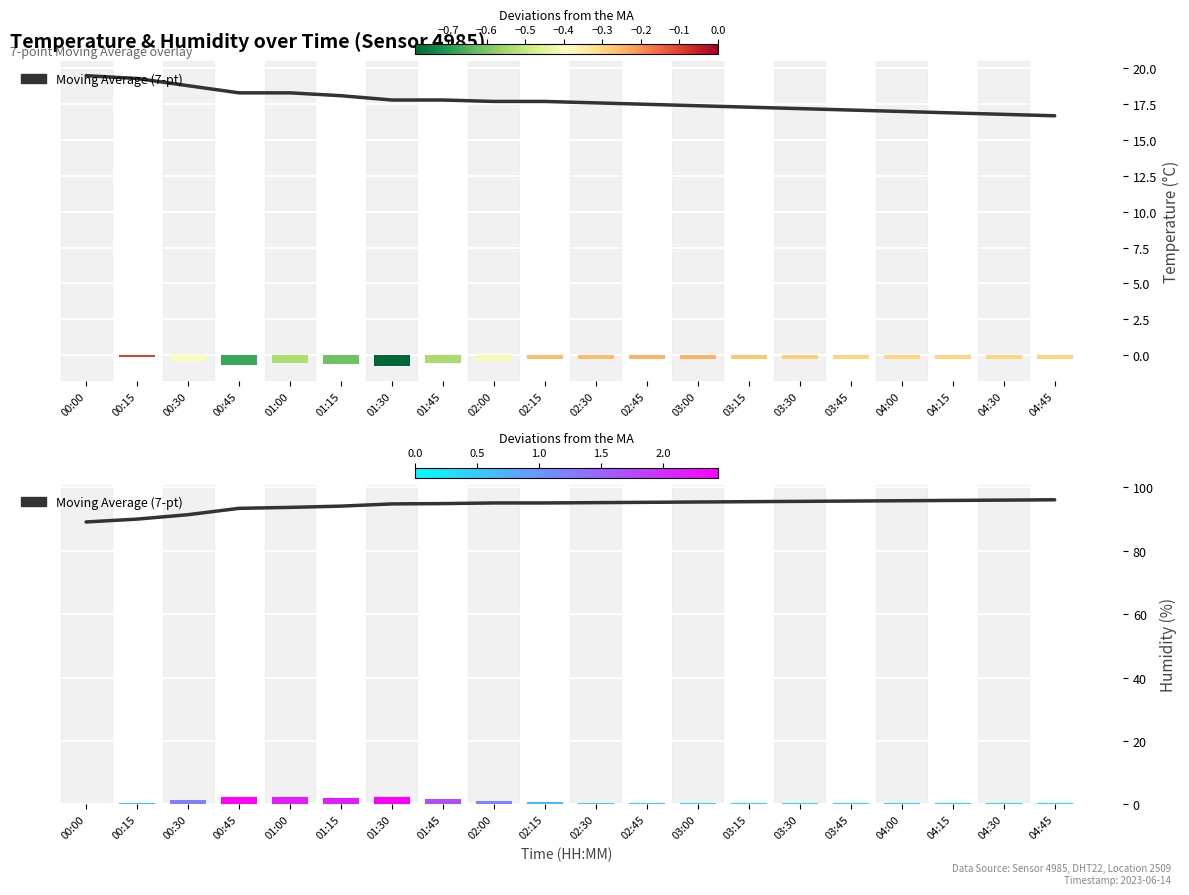

Reading left to right, list all the values displayed in this chart.

Temperature (°C): 19.5	19.3	18.8	18.3	18.3	18.1	17.8	17.8	17.7	17.7	17.6	17.5	17.4	17.3	17.2	17.1	17.0	16.9	16.8	16.7
Humidity (%): 89.1	90.0	91.4	93.4	93.7	94.1	94.8	94.9	95.1	95.1	95.2	95.3	95.4	95.5	95.6	95.7	95.8	95.9	96.0	96.1